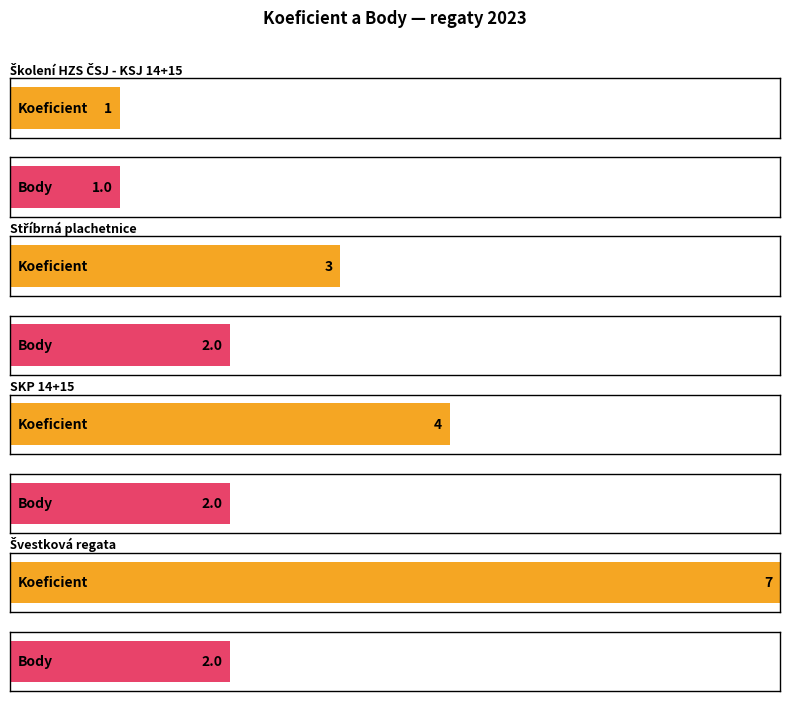

At which label is Body closest to 1?

Školení HZS ČSJ - KSJ 14+15